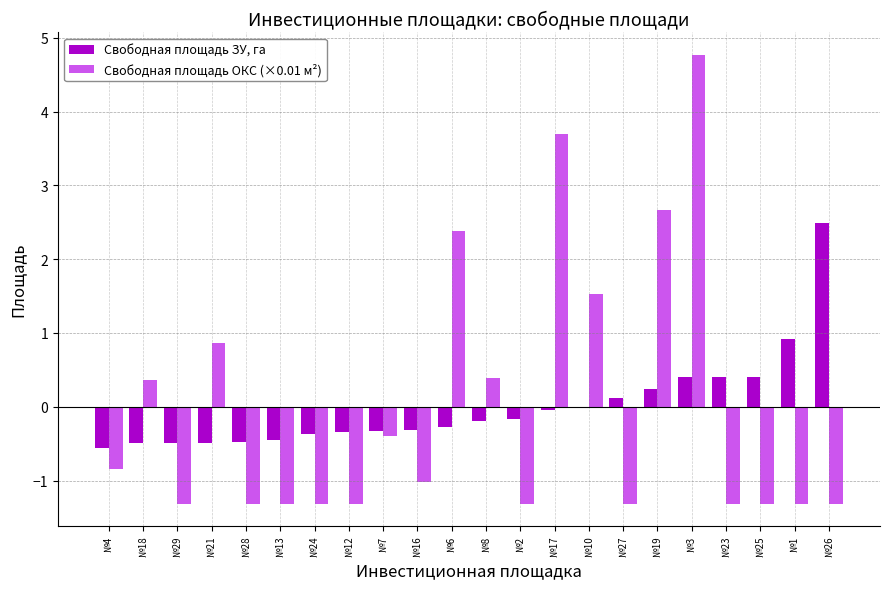

At which label does Свободная площадь ОКС (×0.01 м²) first exceed -1?

№4